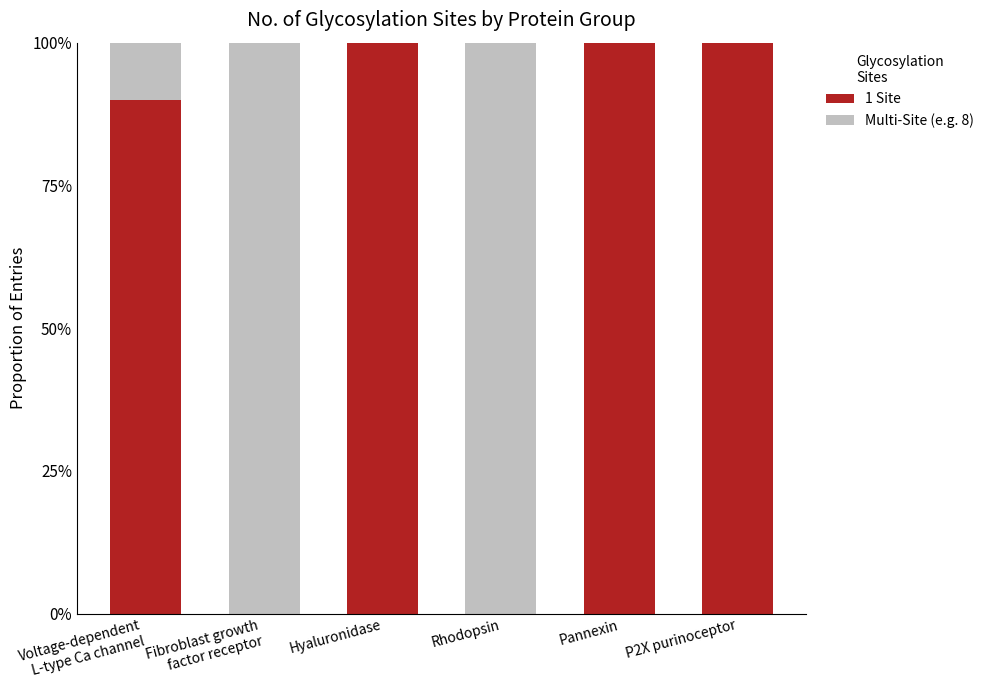

Which series has the largest total across all categories?

1 Site